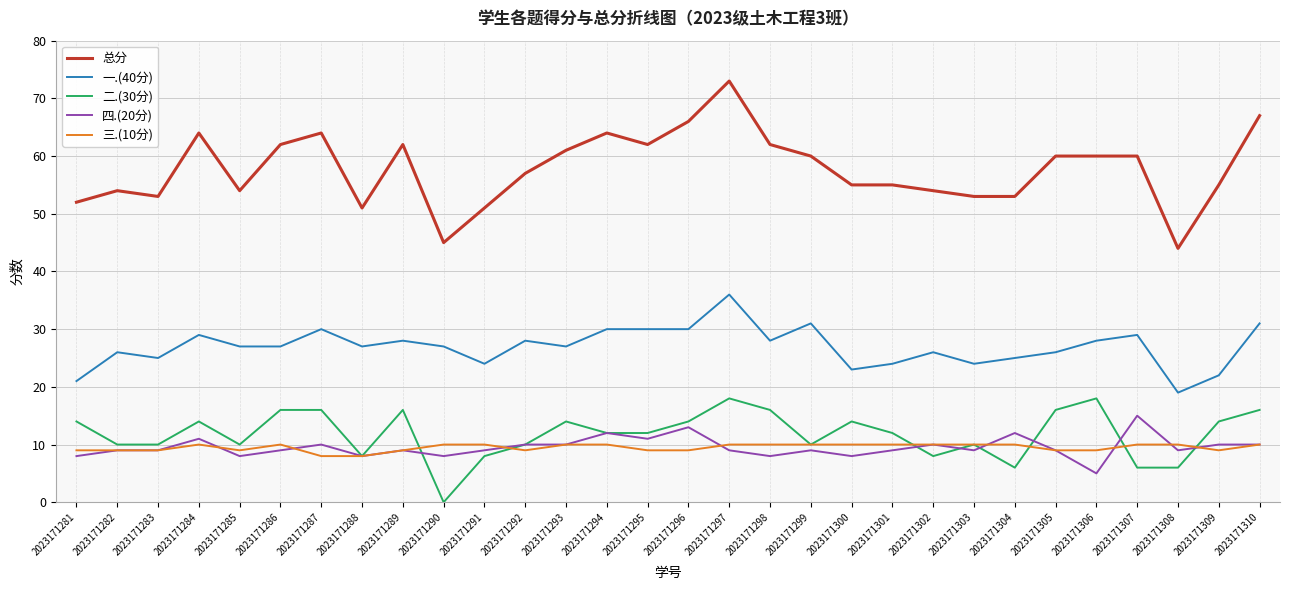

At 2023171306, list the series in order from smallest to largest.

四.(20分), 三.(10分), 二.(30分), 一.(40分), 总分